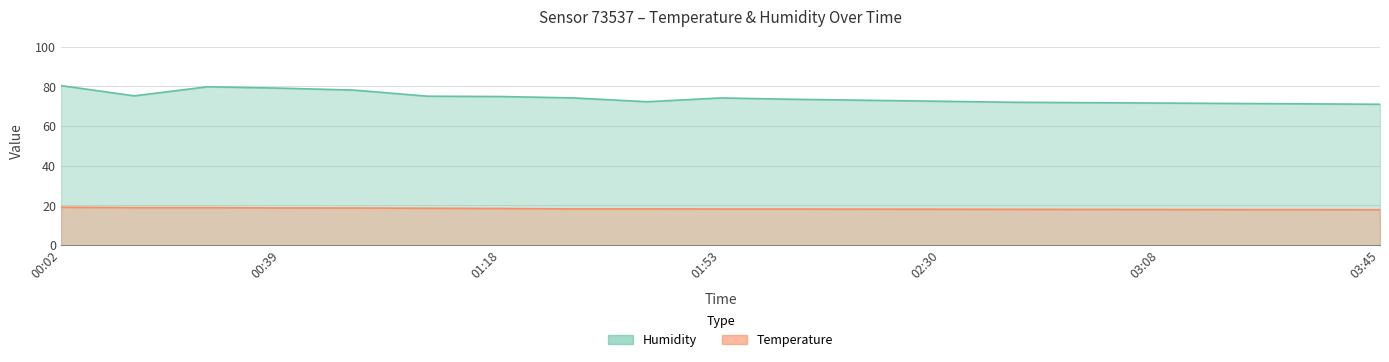

Reading right to left, transcribe all the data shown in this chart.

temperature: 17.9	17.9	17.9	17.9	18.0	18.1	18.1	18.1	18.2	18.2	18.3	18.3	18.5	18.6	18.7	18.8	18.9	18.9	19.1
humidity: 71.0	71.2	71.4	71.6	71.8	72.0	72.5	73.0	73.5	74.2	72.3	74.2	74.9	75.1	78.1	79.1	79.8	75.2	80.4